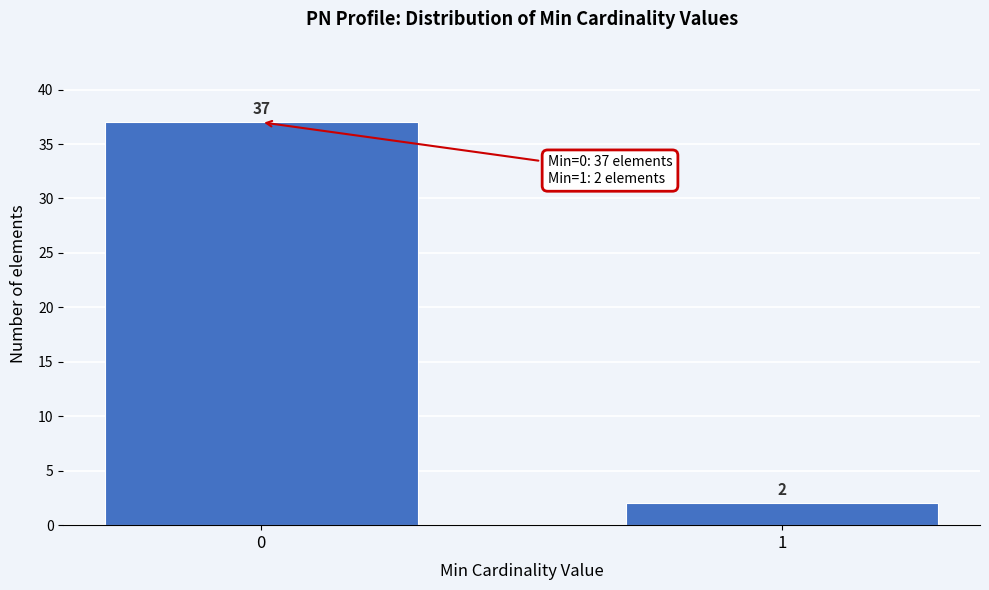

Reading left to right, what are all the values shown in this chart?

0=37	1=2